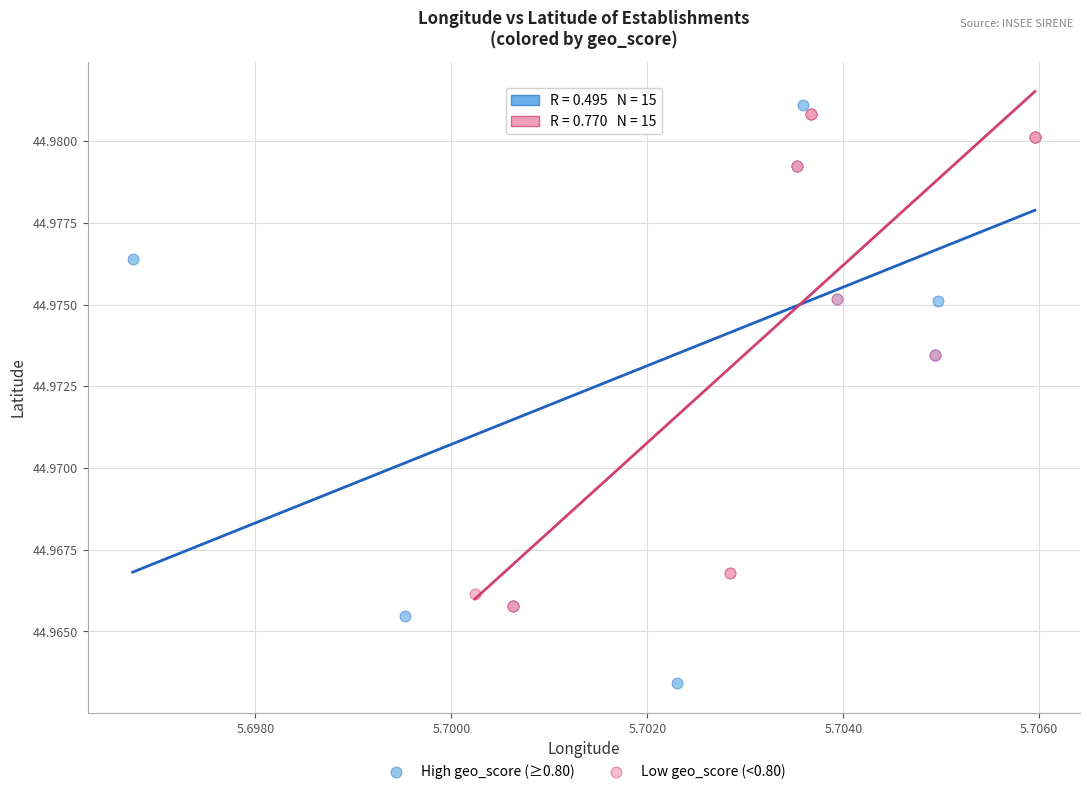

Which series reaches the minimum Y coordinate?

High geo_score (≥0.80)